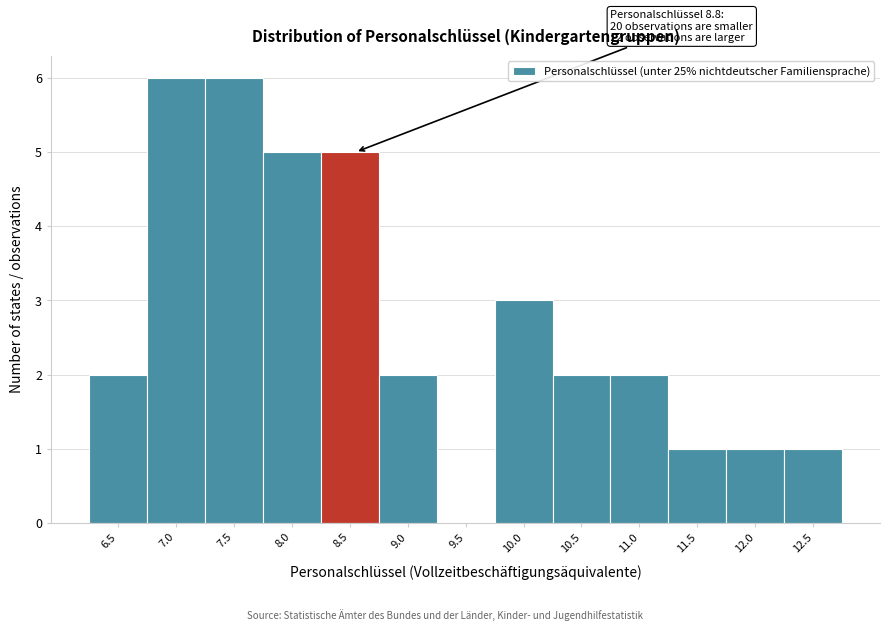

Reading left to right, transcribe all the data shown in this chart.

6.5=2	7.0=6	7.5=6	8.0=5	8.5=5	9.0=2	9.5=0	10.0=3	10.5=2	11.0=2	11.5=1	12.0=1	12.5=1